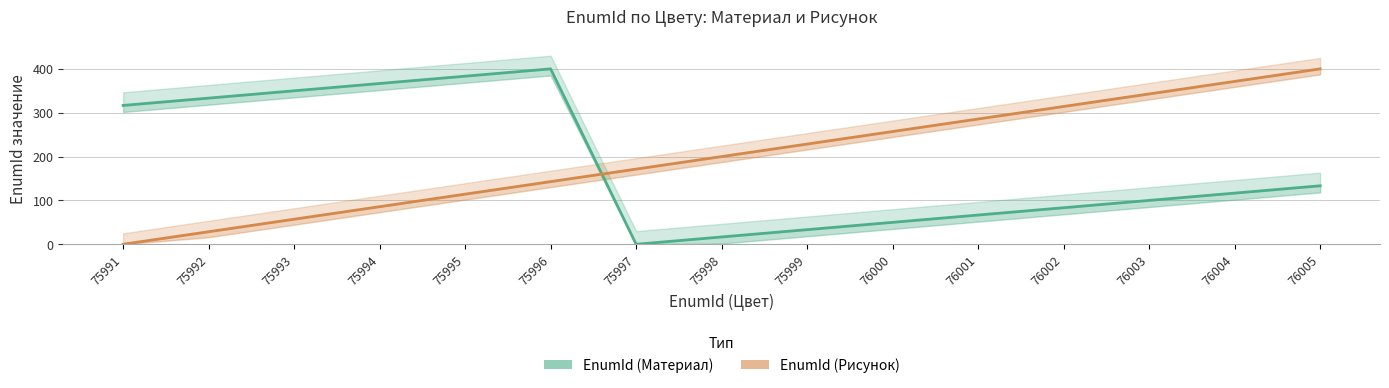

What is the difference between the highest and lowest values at 75994?

281.0